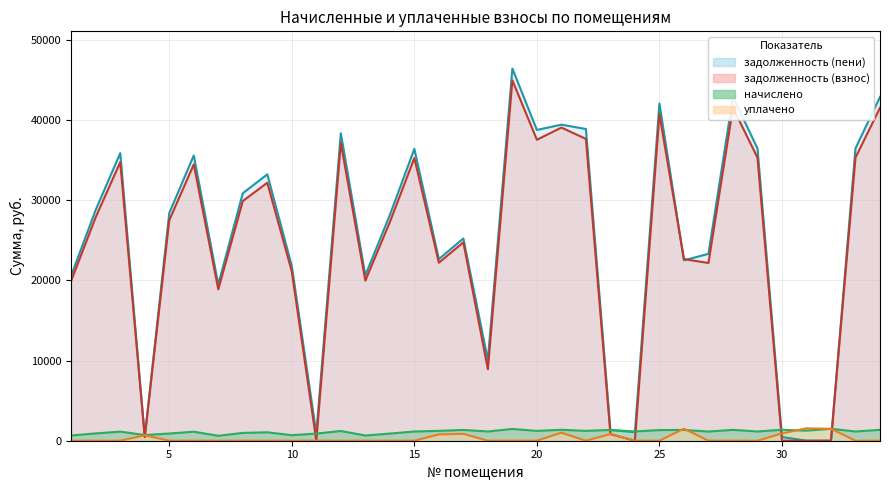

Reading left to right, transcribe all the data shown in this chart.

задолженность (взнос): 19962.6	27890.8	34735.1	447.7	27491.4	34449.8	18878.9	29887.0	32168.4	21103.3	0.0	37130.4	19962.6	27263.2	35248.2	22200.9	24733.2	8914.3	44944.3	37529.6	39049.4	37643.8	819.2	0.0	40723.8	22648.0	22162.2	41522.2	35305.4	0.9	0.0	0.0	35305.4	41522.2
начислено: 651.0	909.5	1132.7	706.8	896.5	1123.4	615.7	974.6	1049.0	688.2	890.9	1210.9	651.0	889.1	1149.5	1231.3	1344.8	1153.2	1465.7	1223.9	1363.4	1227.6	1342.9	1155.1	1328.0	1344.8	1143.9	1354.1	1151.3	1367.1	1255.5	1486.1	1151.3	1354.1
уплачено: 0.0	0.0	0.0	678.0	0.0	0.0	0.0	0.0	0.0	0.0	0.0	0.0	0.0	0.0	0.0	783.0	856.0	0.0	0.0	0.0	1000.0	0.0	832.0	0.0	0.0	1500.0	0.0	0.0	0.0	912.0	1545.0	1486.0	0.0	0.0
задолженность (пени): 20613.6	28800.3	35867.8	476.5	28387.9	35573.3	19494.5	30861.6	33217.4	21791.5	890.9	38341.3	20613.6	28152.2	36397.7	22649.2	25222.0	10067.5	46410.0	38753.5	39412.8	38871.4	1330.2	1062.6	42051.8	22492.8	23306.1	42876.2	36456.8	456.0	0.0	0.0	36456.8	42876.2